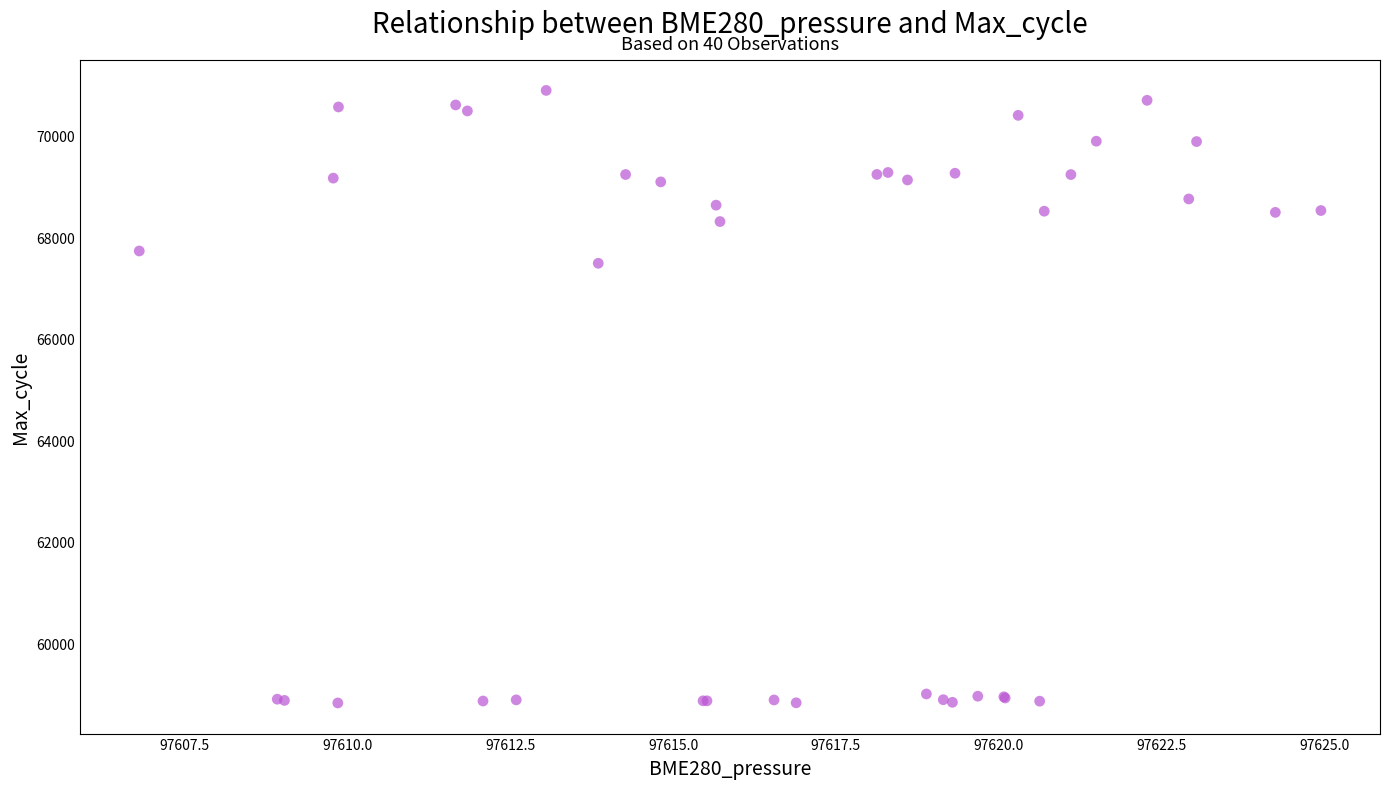

What Y value in the scatter plot is closest to 64856?

67483